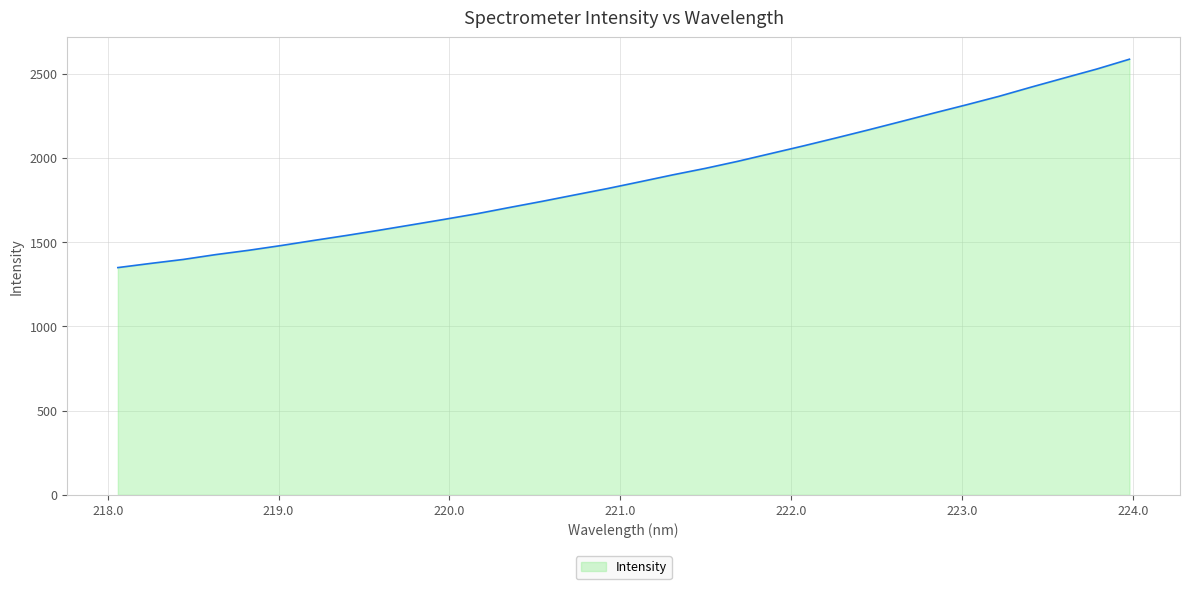

How many values are below 1858?

16